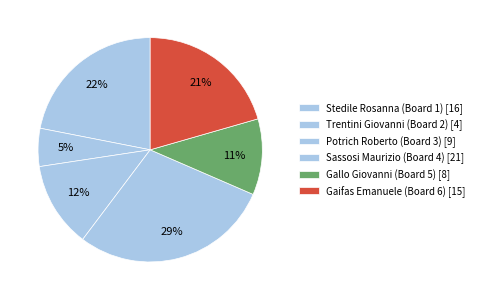

Count the number of slices in the pie.

6